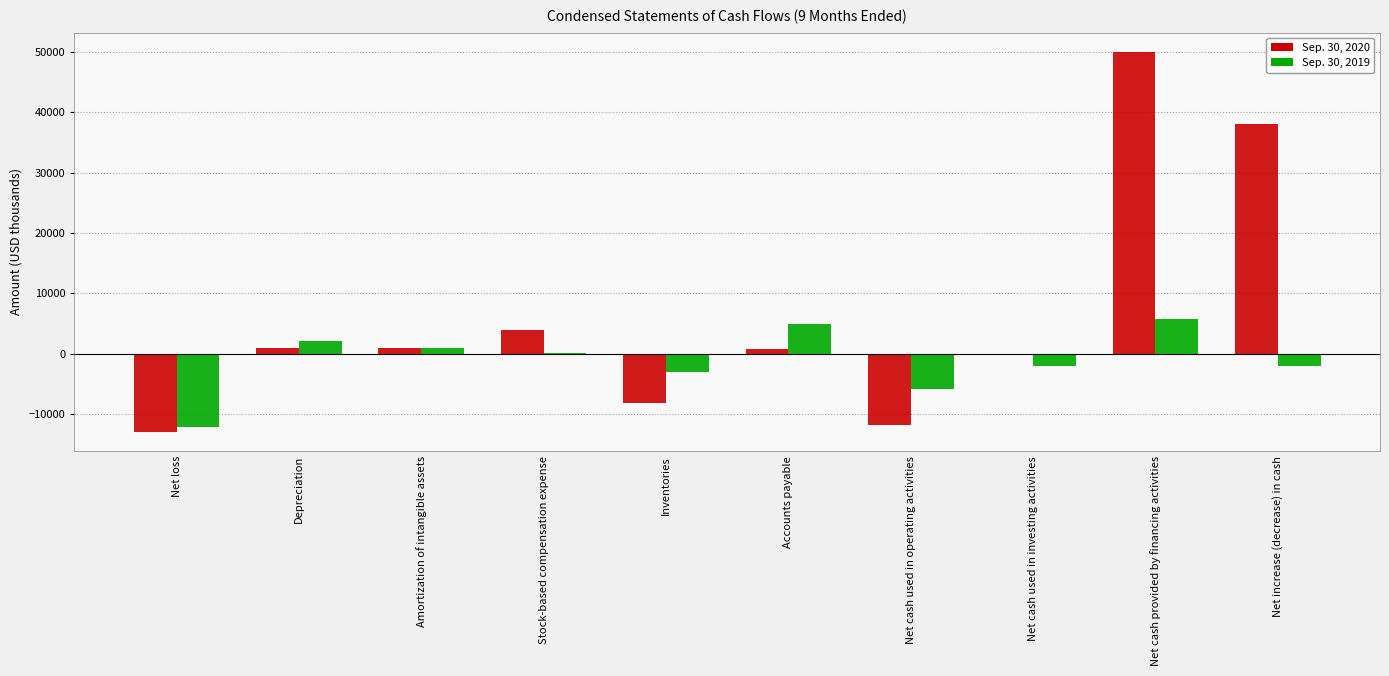

What is the sum of the Sep. 30, 2020 values at Inventories and Net cash used in operating activities?

-19920